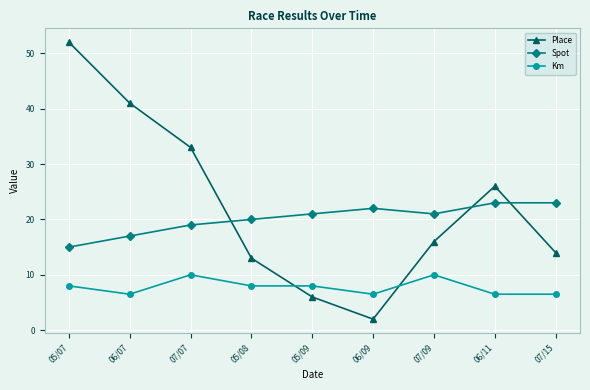

What is the difference between the second highest and second lowest values in the Place series?

35.0